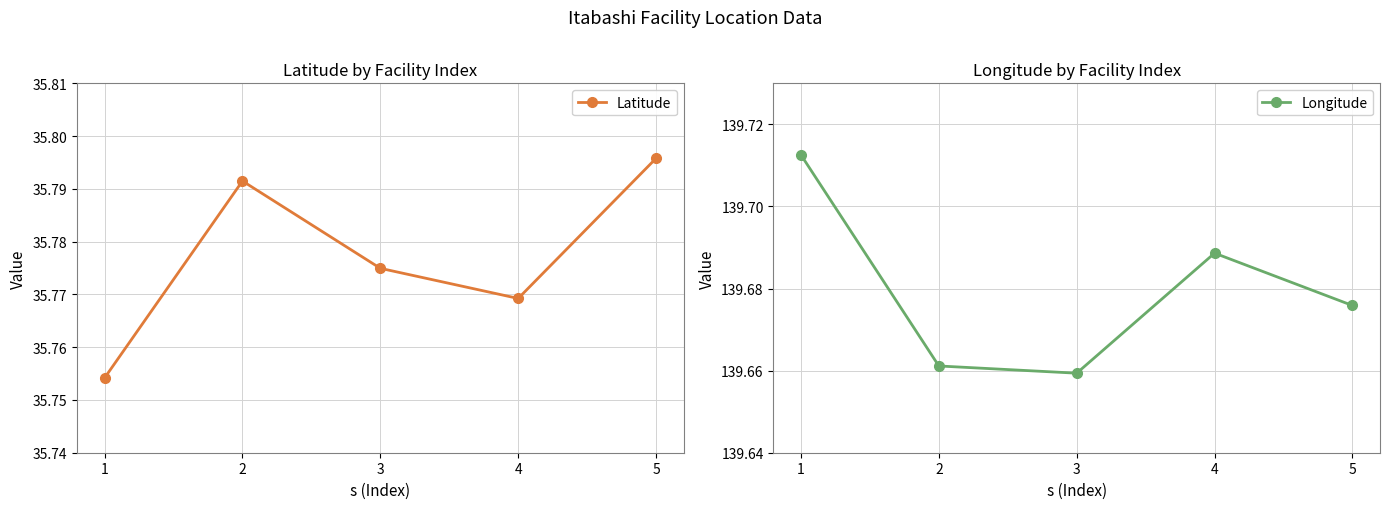

List the series in order of their overall mean, lowest first.

Latitude, Longitude